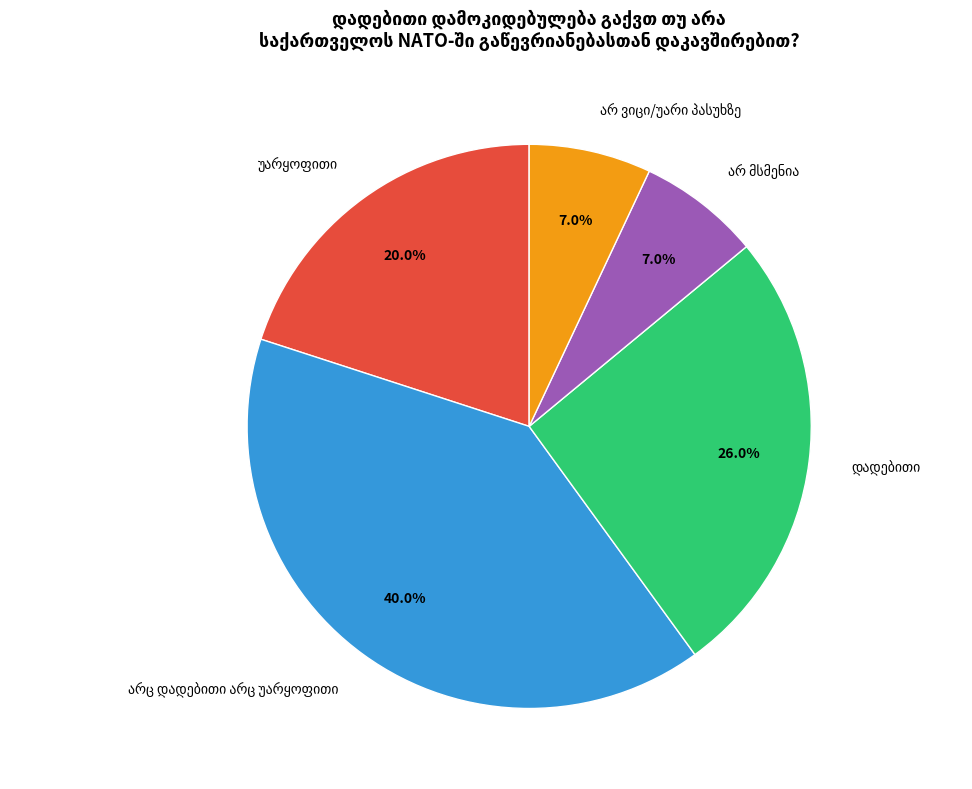

To the nearest percent, what is the difference between the largest and smallest slice percentages?

33%